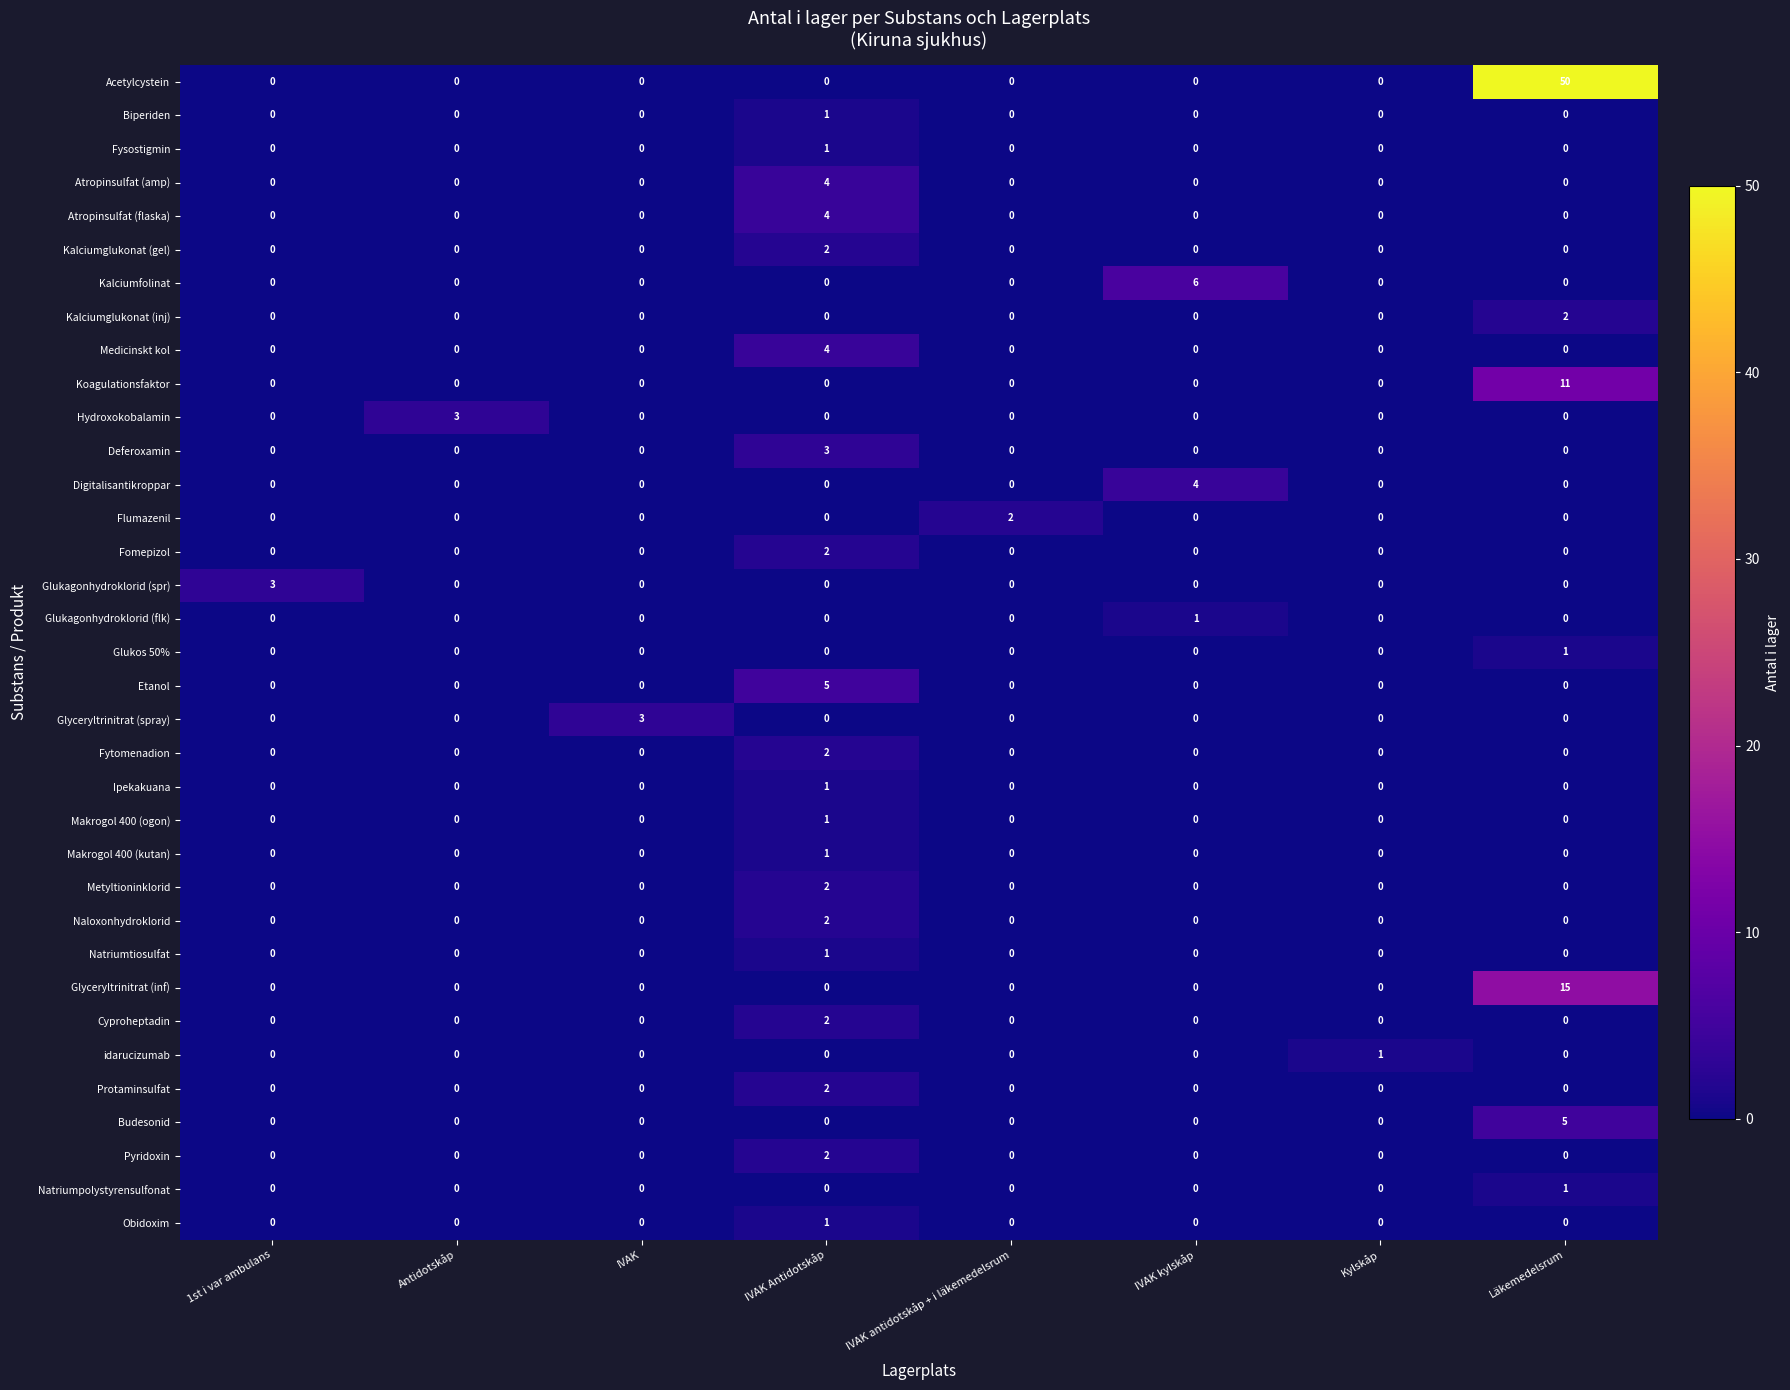

How many categories are shown in the chart?

8